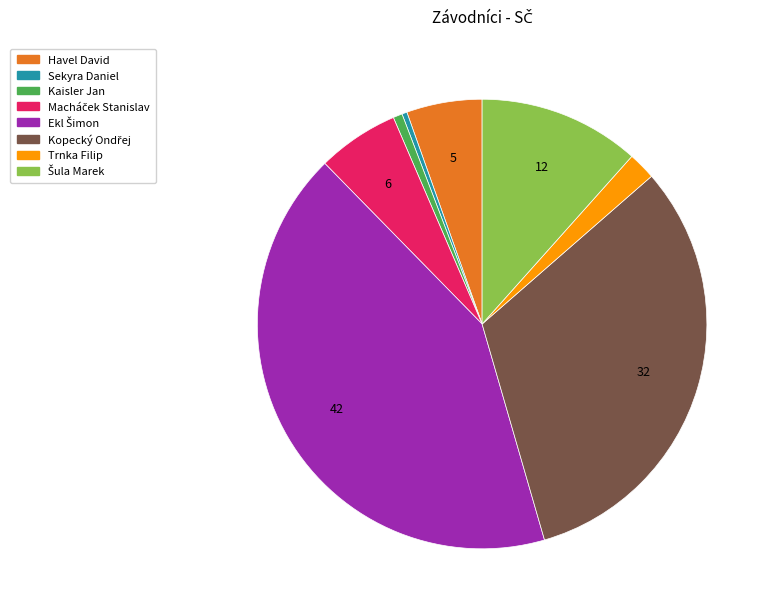

Is there a majority slice in this chart?

No